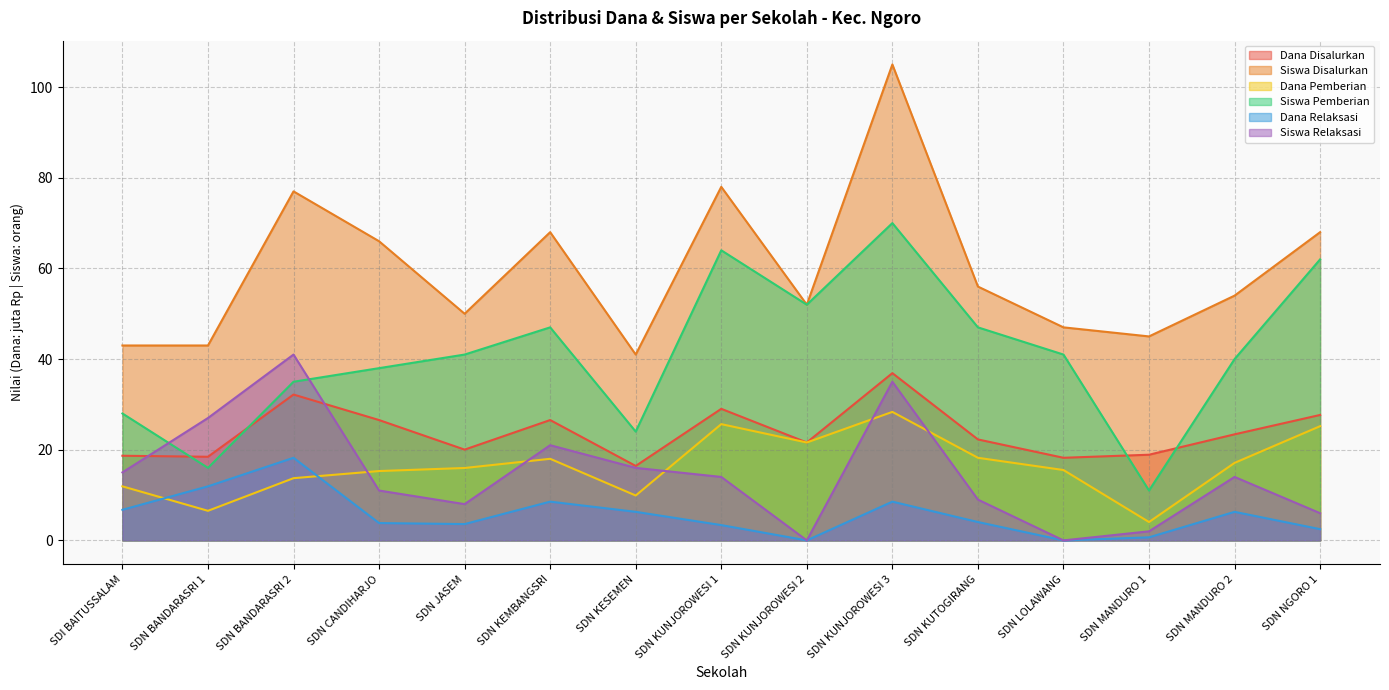

Is it true that Siswa Relaksasi equals 9.0 at SDN KUTOGIRANG?

True